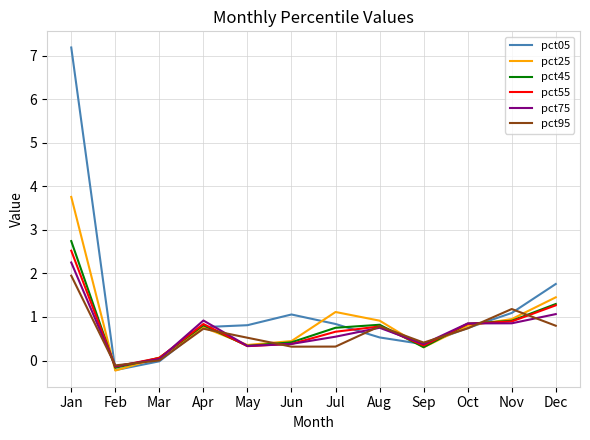

At how many categories does at least one series exceed 5?

1